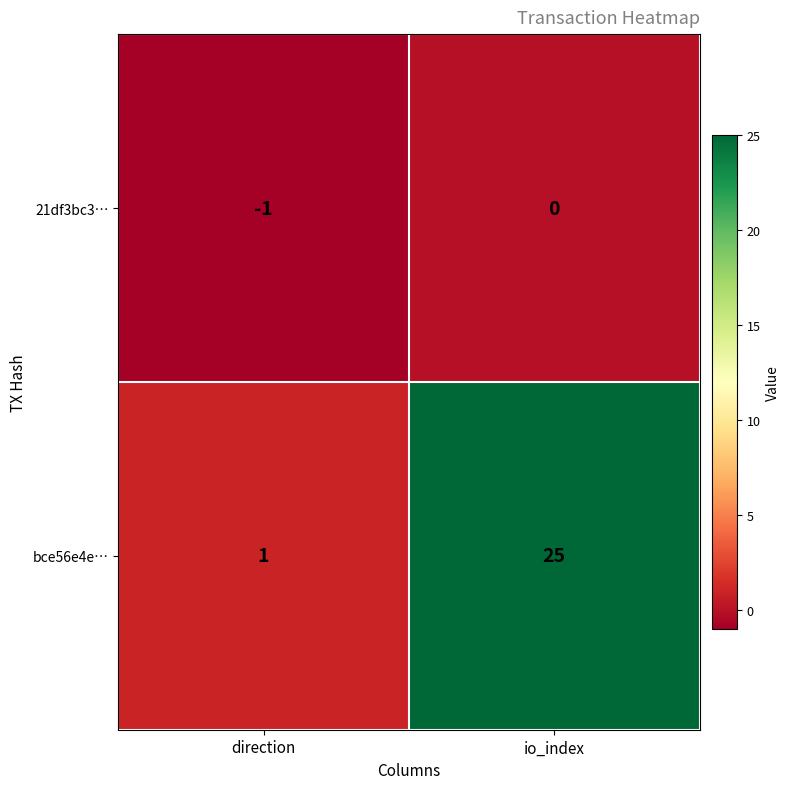

Reading left to right, what are all the values shown in this chart?

21df3bc3…: direction=-1	io_index=0
bce56e4e…: direction=1	io_index=25